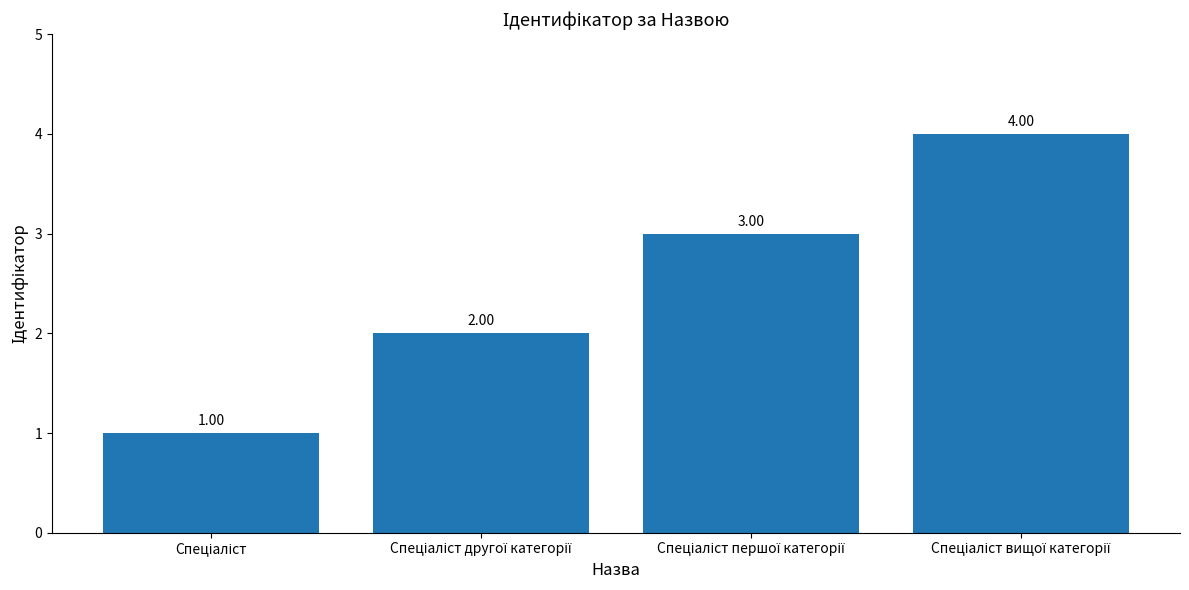

What is the smallest value displayed?

1